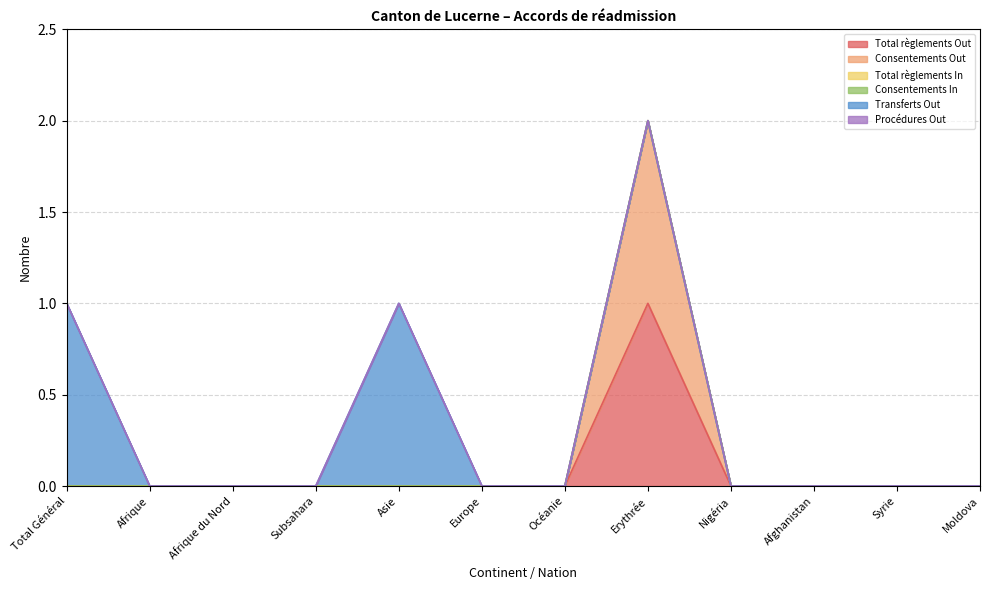

At which category is the sum across all series the highest?

Erythrée